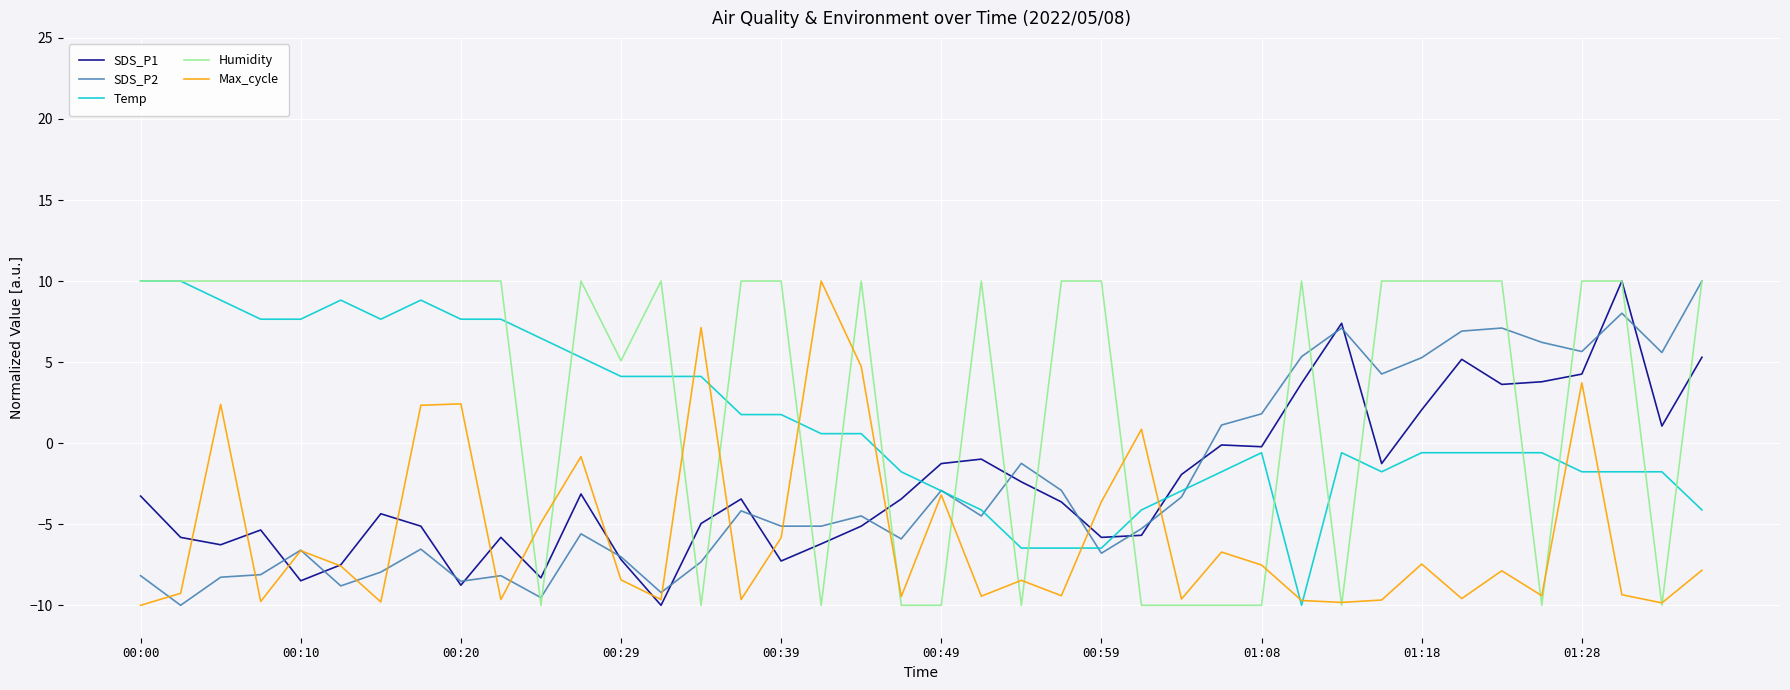

In SDS_P1, how many points are lower than both neighbors (excluding endpoints)?

11